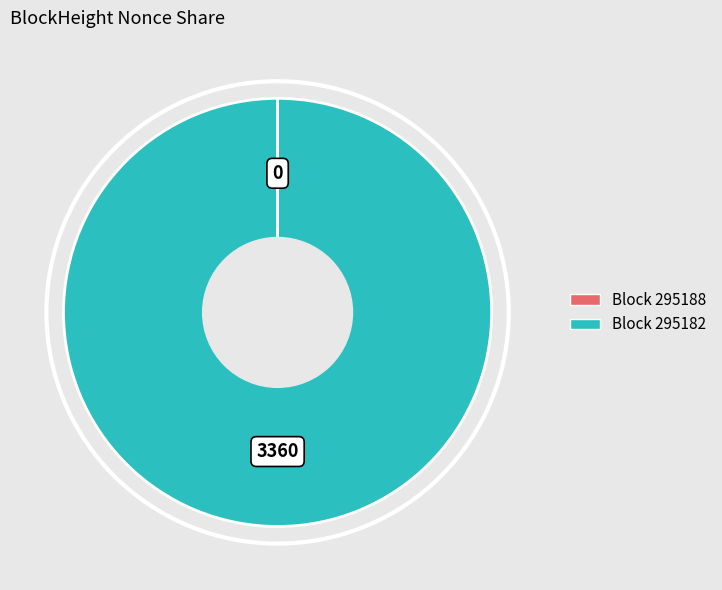

Is there a majority slice in this chart?

Yes